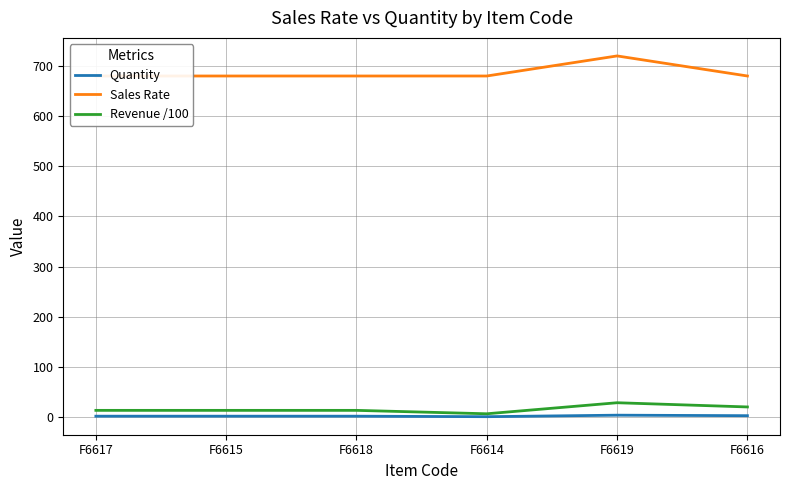

How many lines are shown in the chart?

3